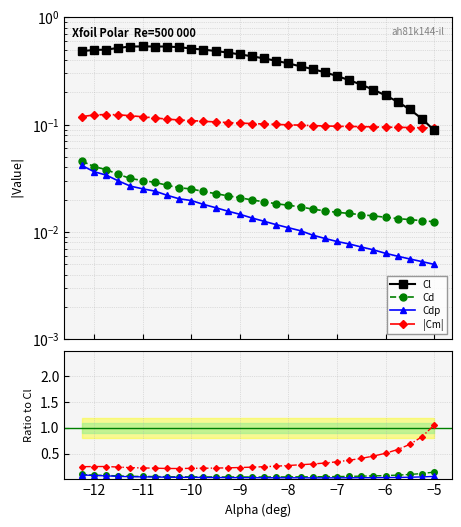

What position from the right is -11.75?

28